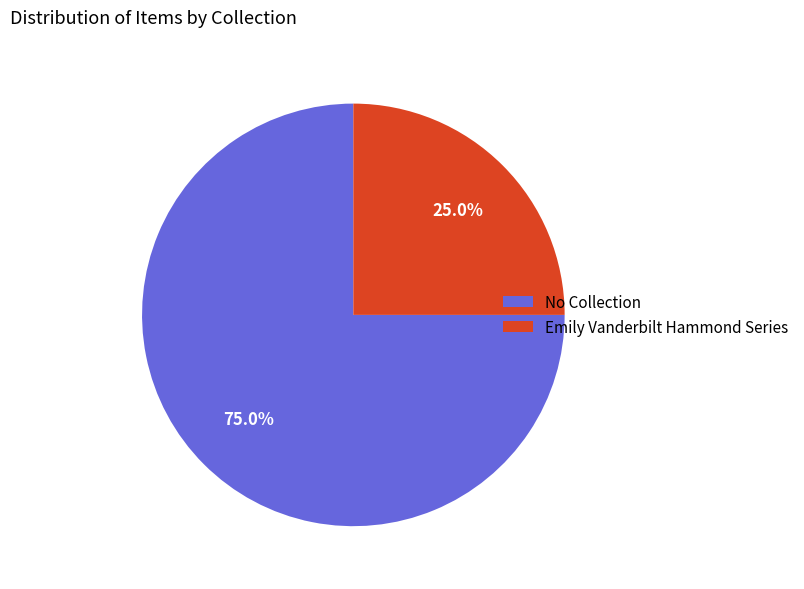

What is the ratio of the value at No Collection to the value at Emily Vanderbilt Hammond Series?

3.0